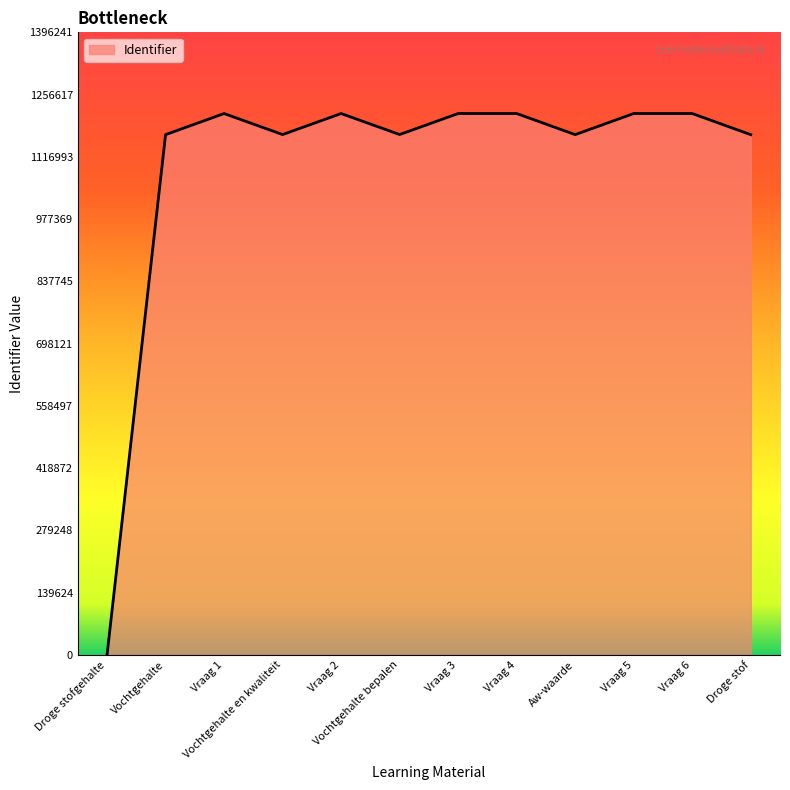

At which category does the chart reach its minimum across all series?

Droge stofgehalte